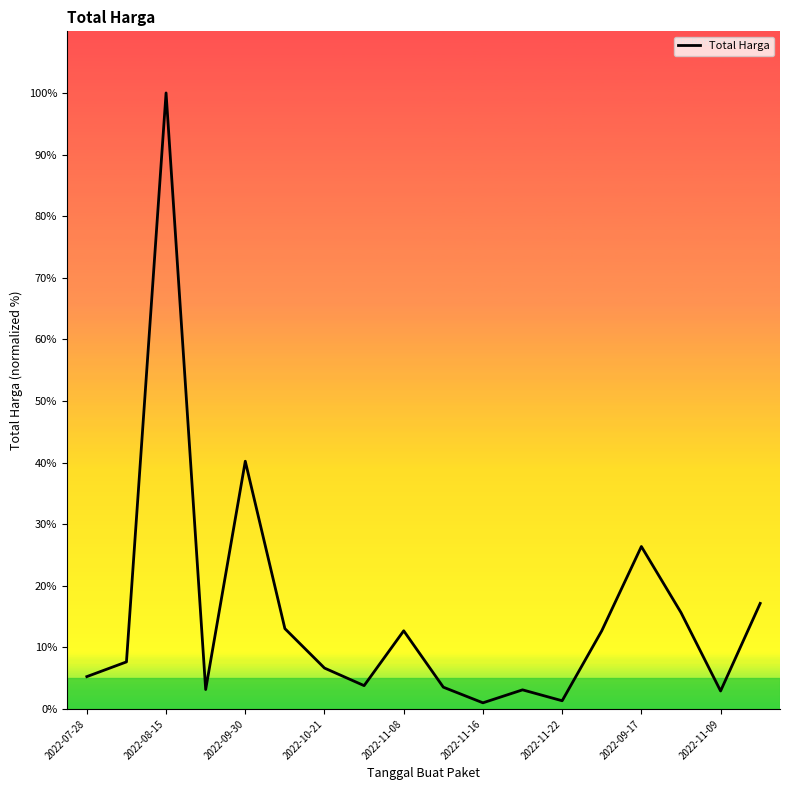

What is the greatest value displayed?

100.0